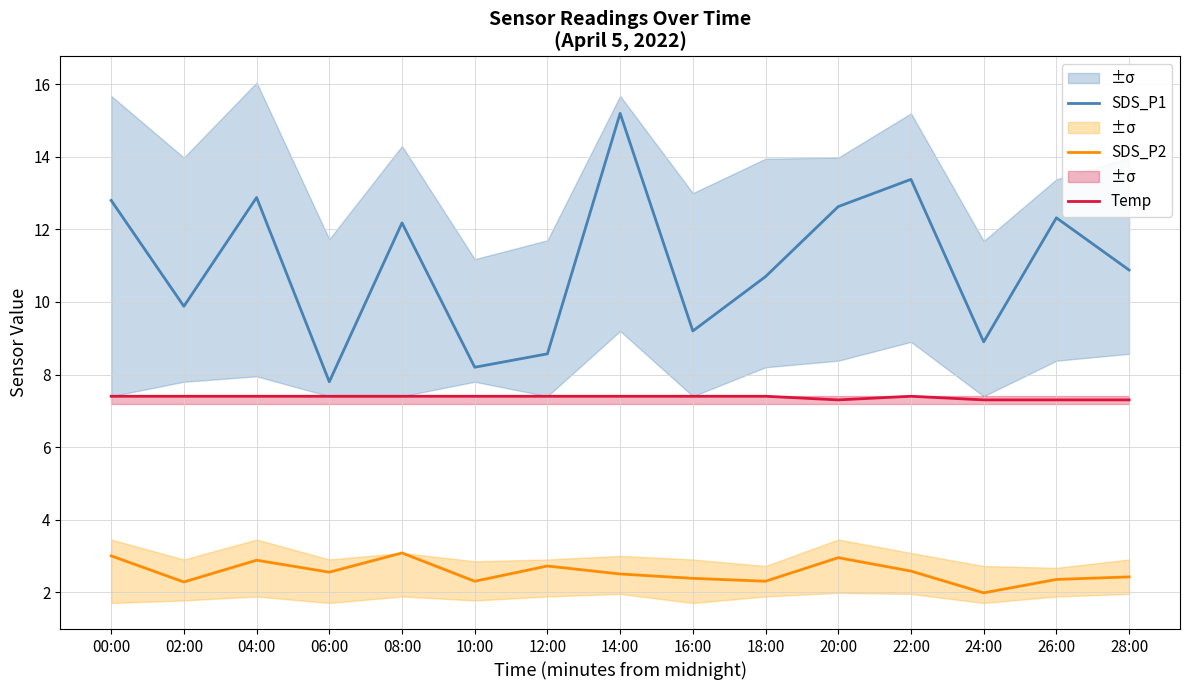

What is the difference between the maximum and minimum values in the SDS_P2 series?

1.1